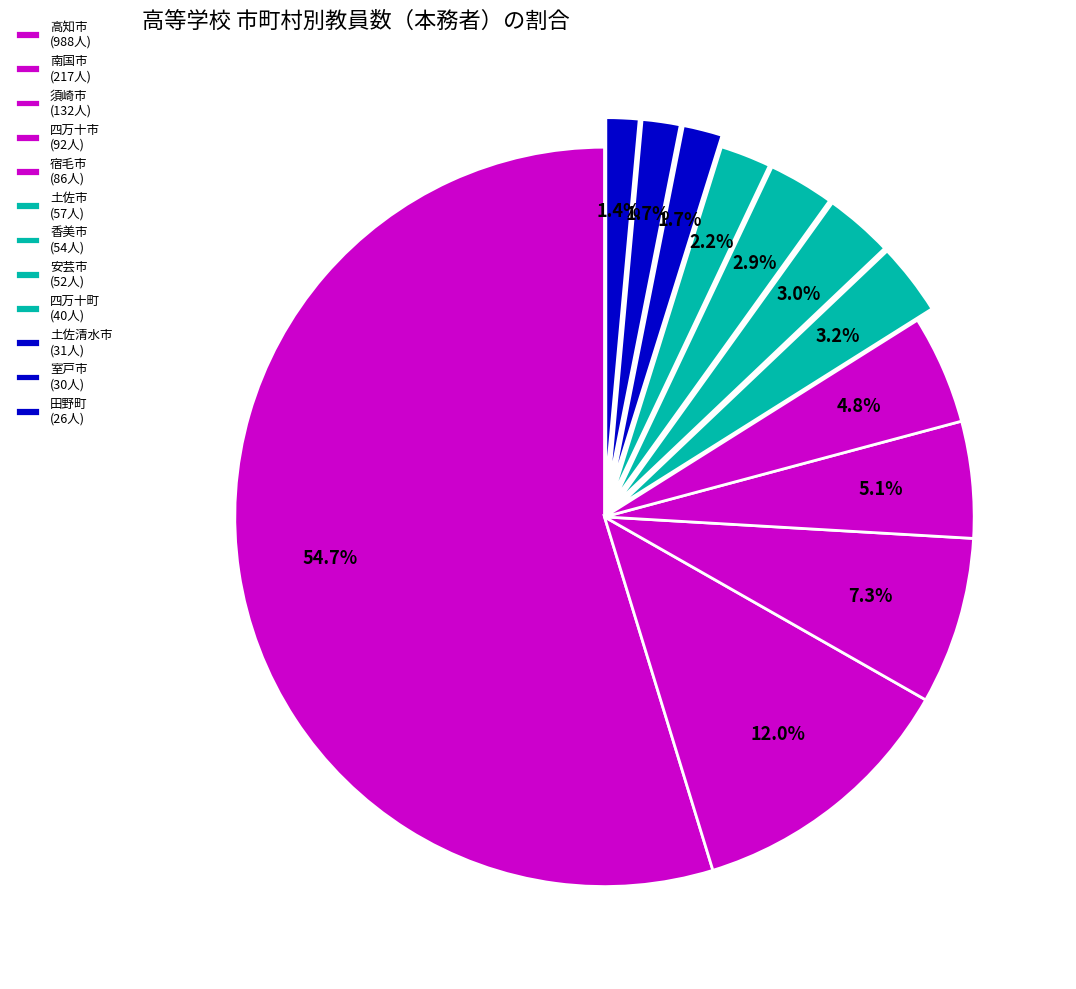

To the nearest percent, what is the average slice percentage?

8%